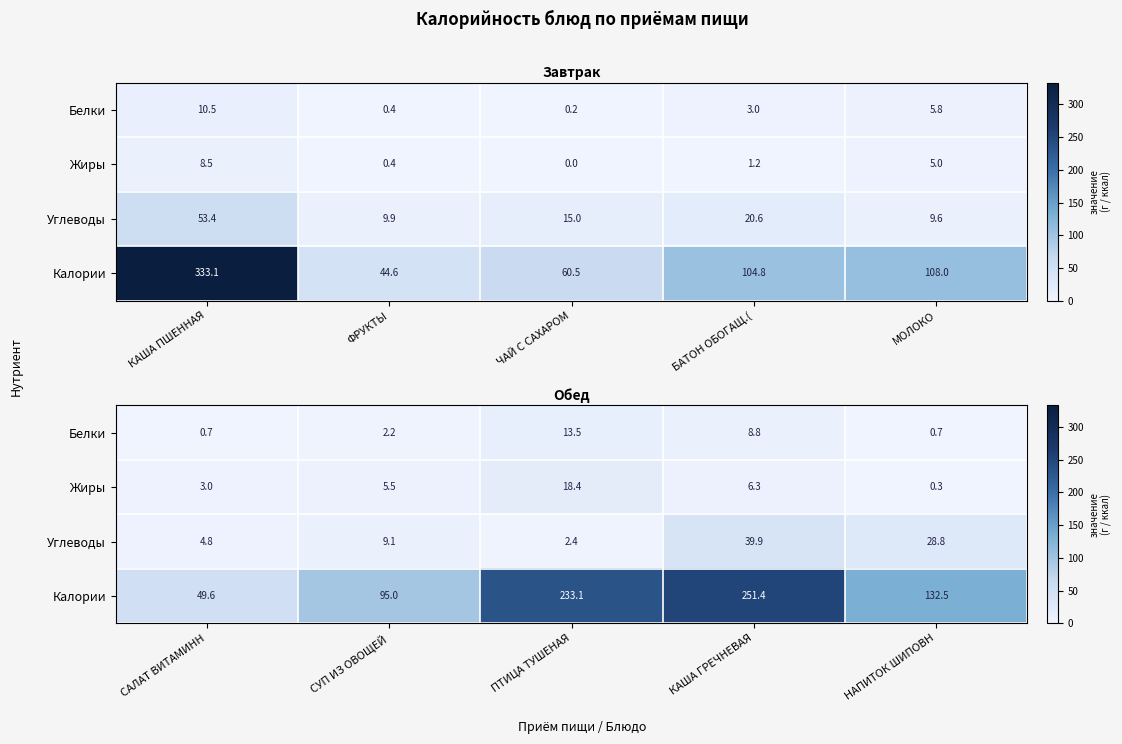

How many distinct data groups are displayed?

4